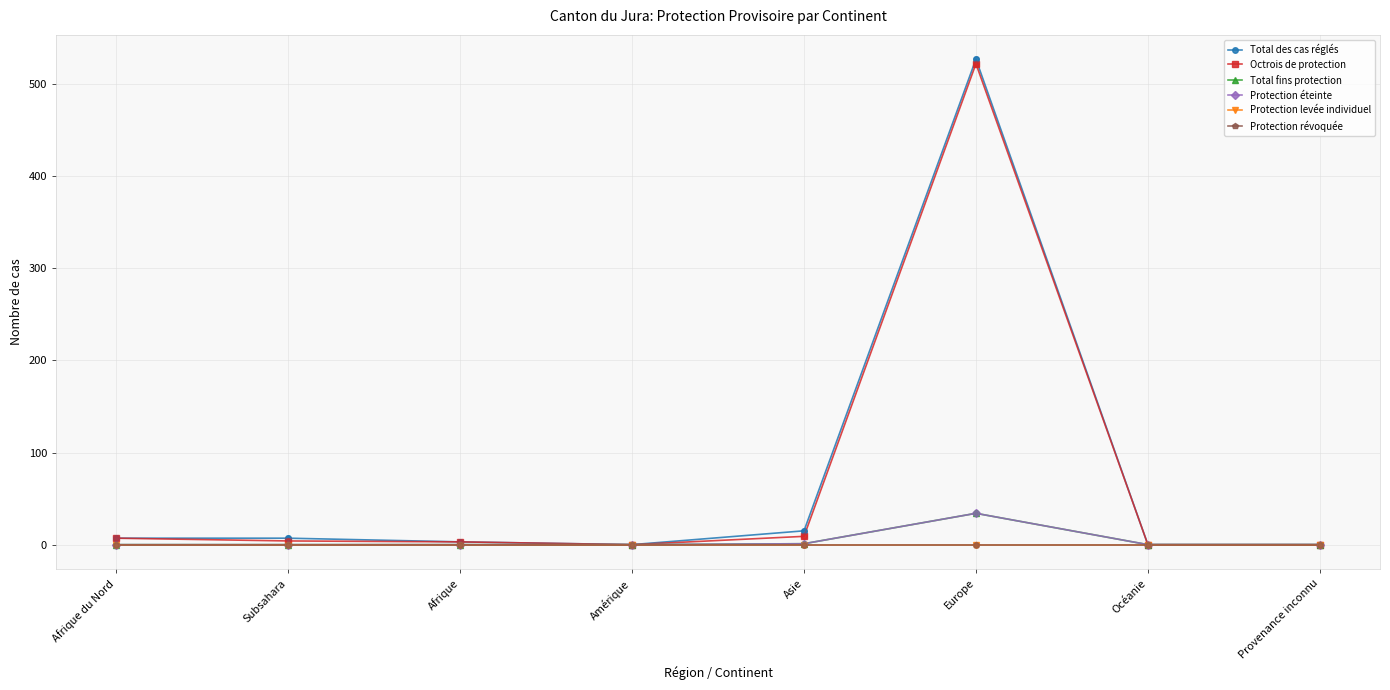

Does the chart have visible grid lines?

Yes